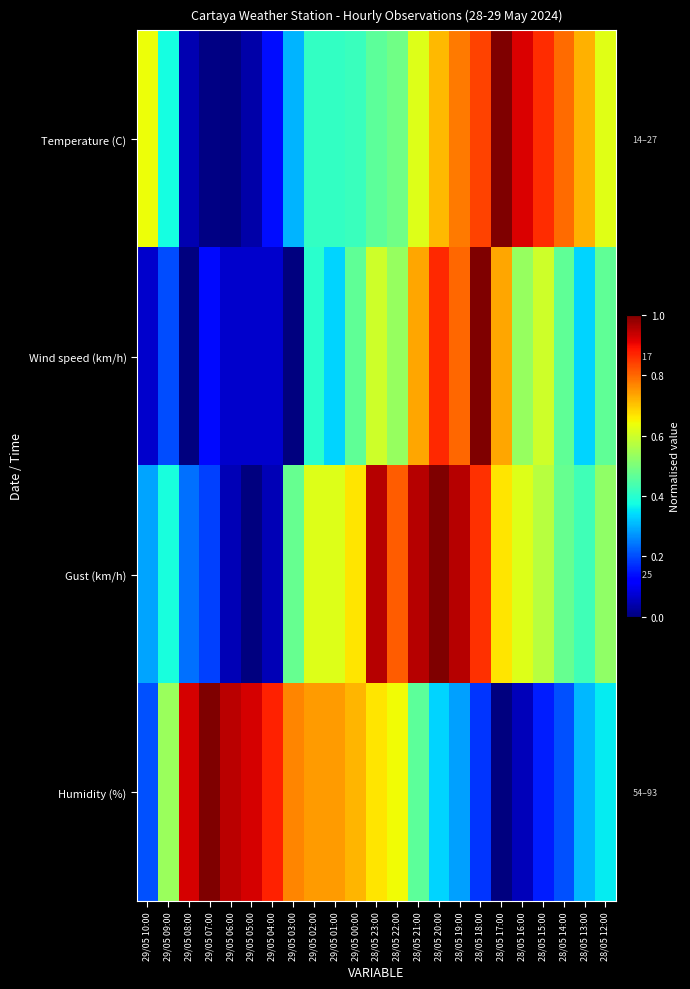

At 28/05 20:00, list the series in order from largest to smallest.

Gust (km/h), Wind speed (km/h), Temperature (C), Humidity (%)